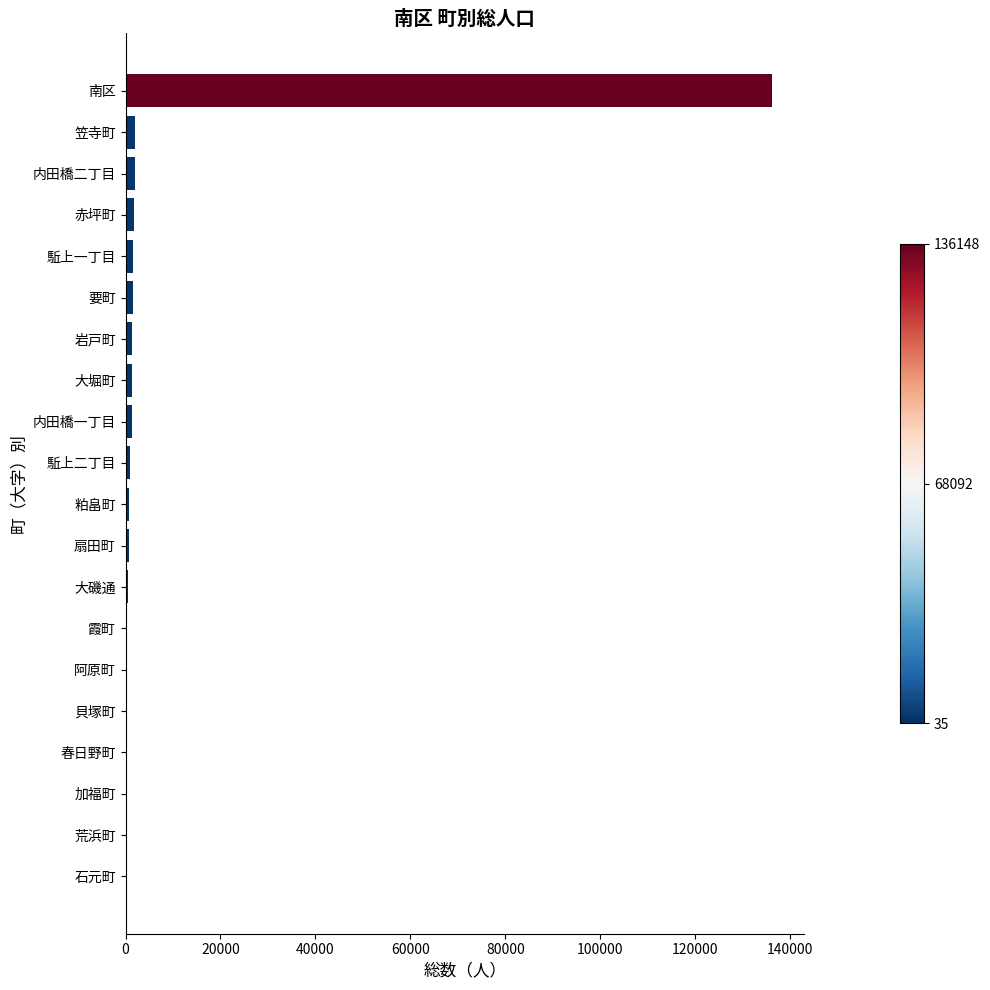

At which category does the chart reach its peak across all series?

南区